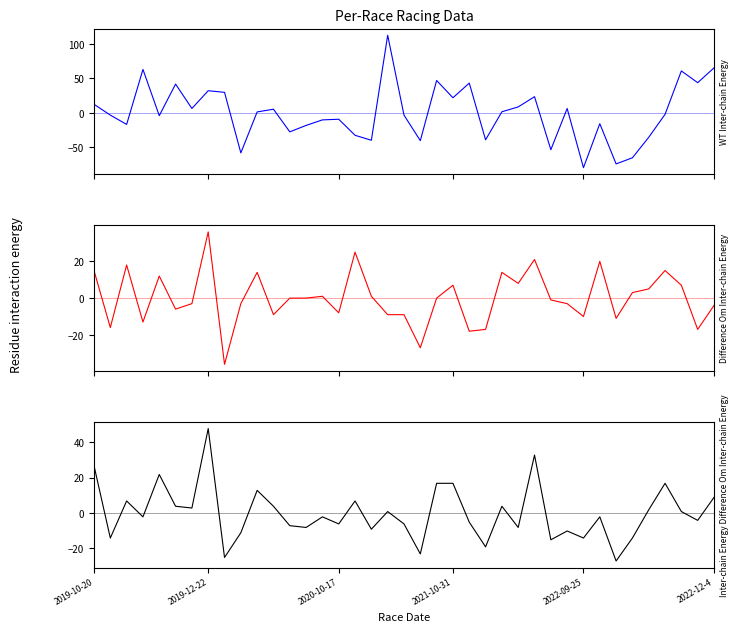

At which category is the sum across all series the highest?

2019-12-22